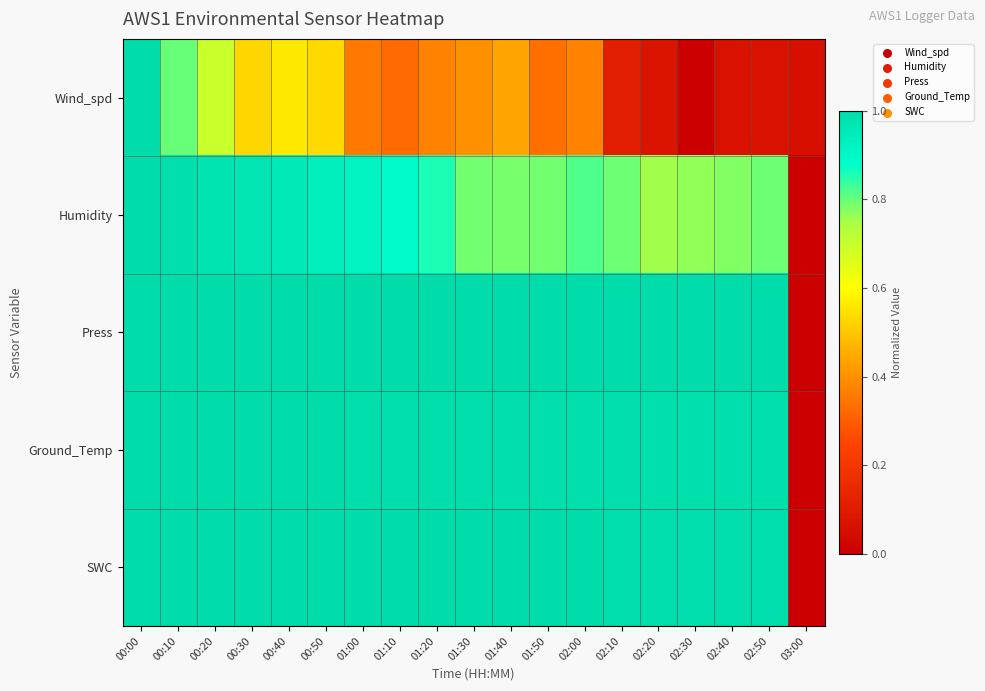

At how many categories does at least one series exceed 0?

19